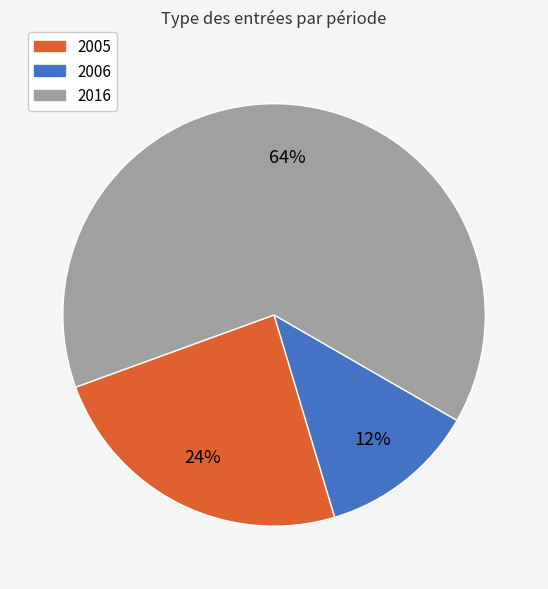

Which category has the smallest portion of the pie?

2006